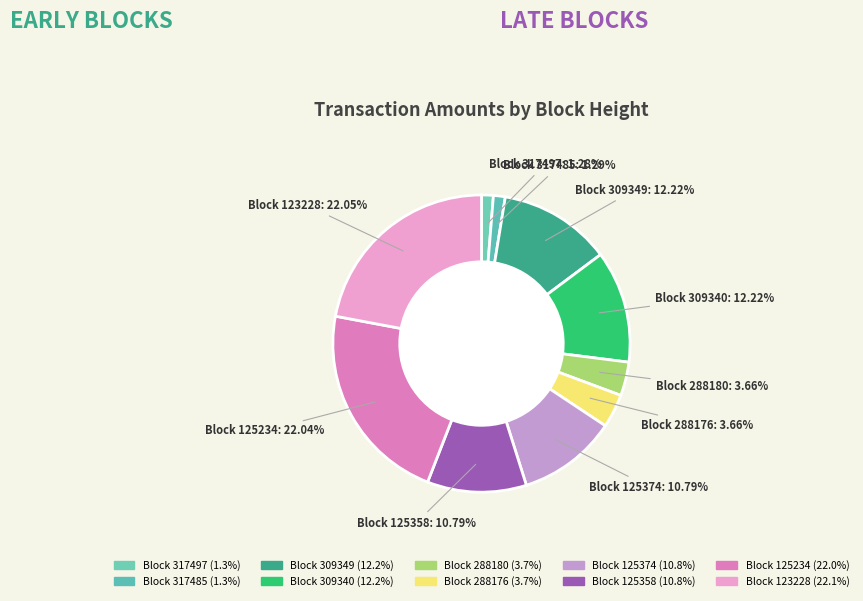

How many segments does this pie chart have?

10